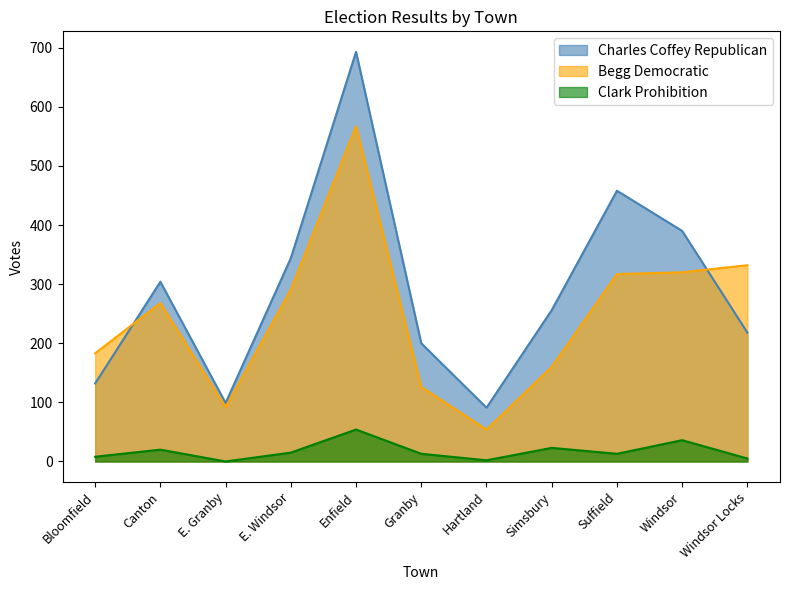

The value of Clark Prohibition at Granby is 4. True or false?

False